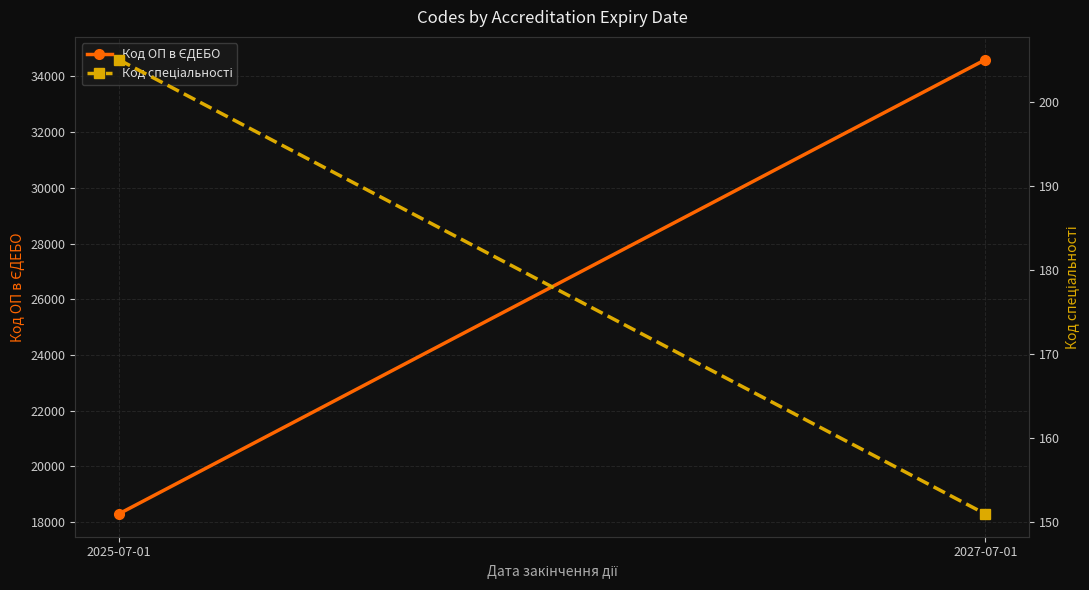

What is the sum of the Код ОП в ЄДЕБО values at 2025-07-01 and 2027-07-01?

52899.8